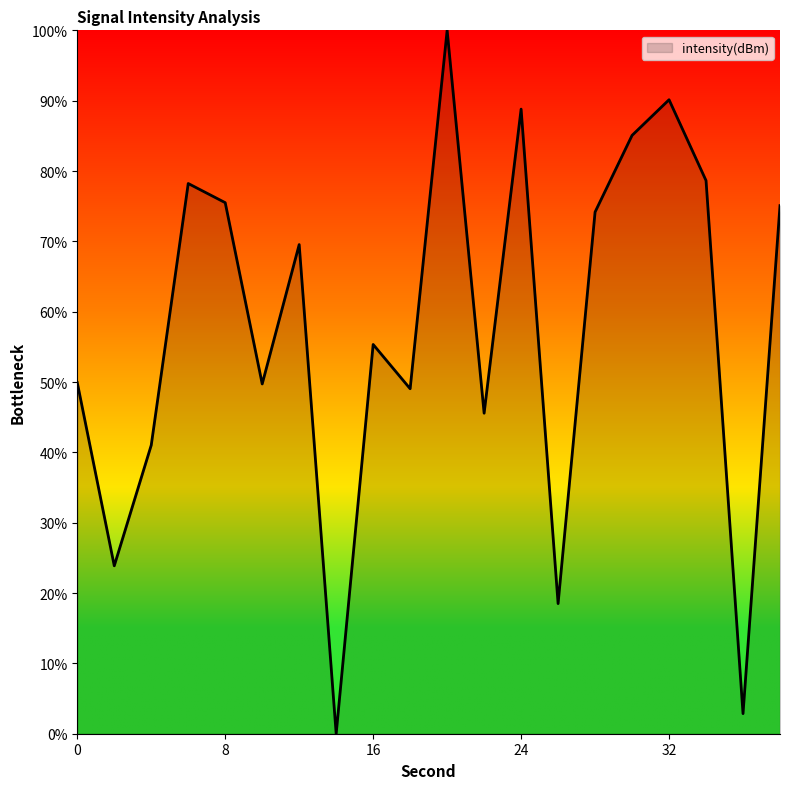

What is the difference between the maximum and minimum values?

100.0